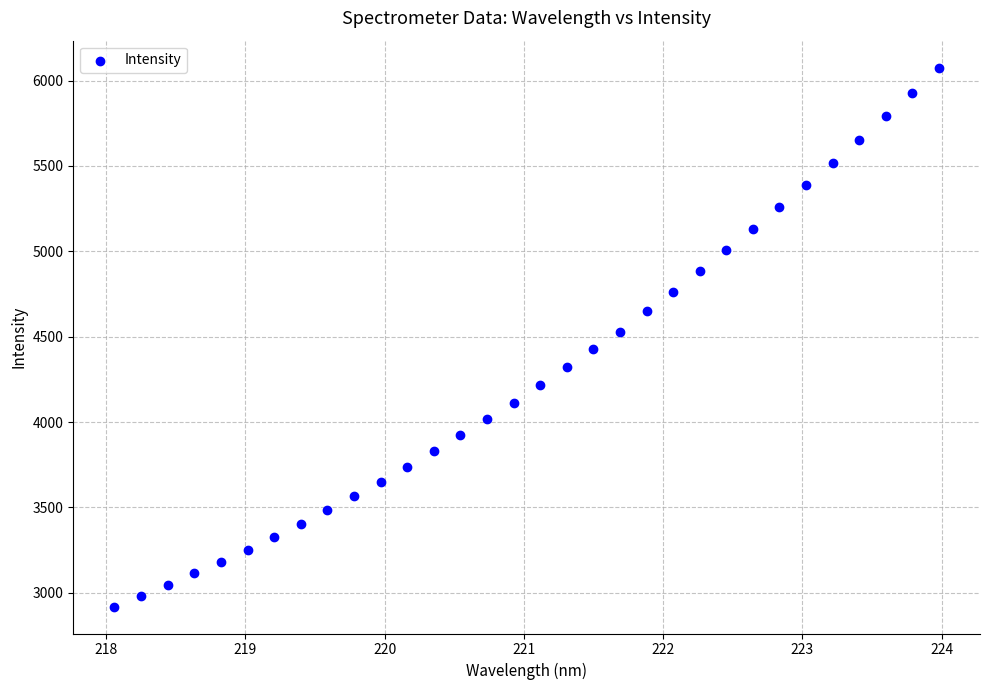

What is the range of X values (max minus min)?

5.9